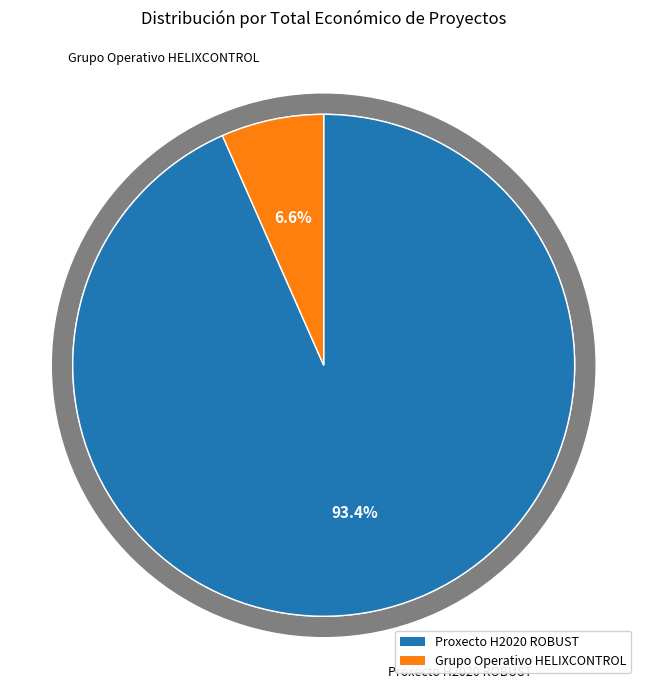

Rank the categories by value from highest to lowest.

Proxecto H2020 ROBUST, Grupo Operativo HELIXCONTROL